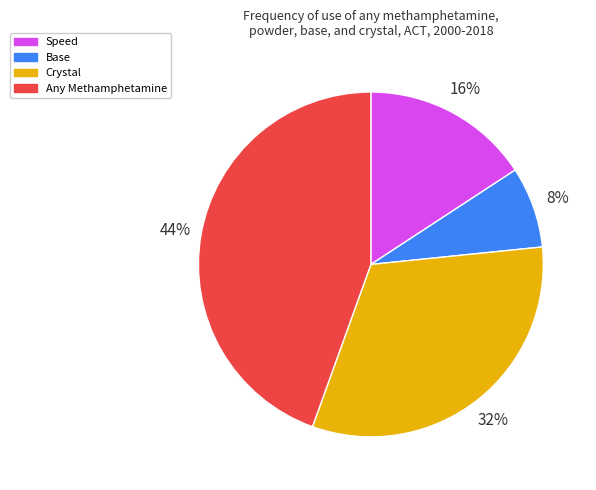

Combined, do Base and Any Methamphetamine account for over 50%?

Yes